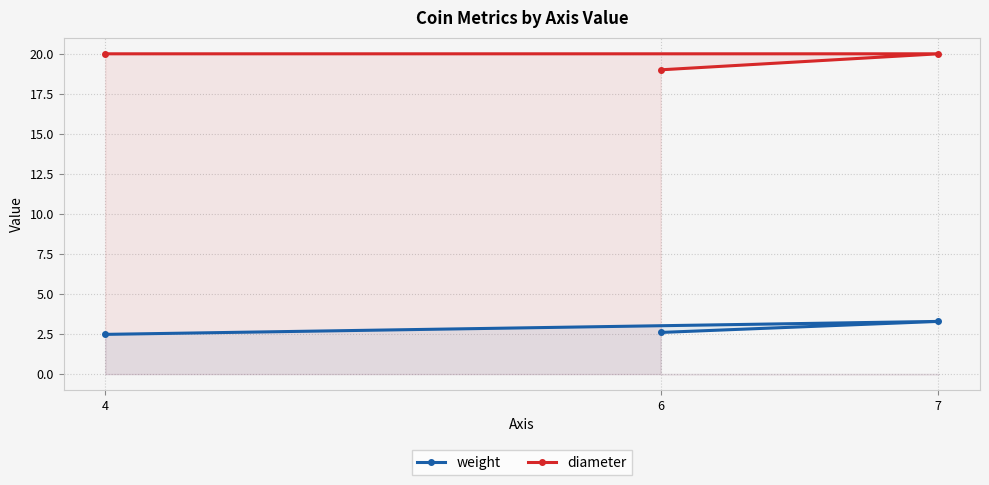

What is the difference between the second highest and minimum values in the diameter series?

1.0